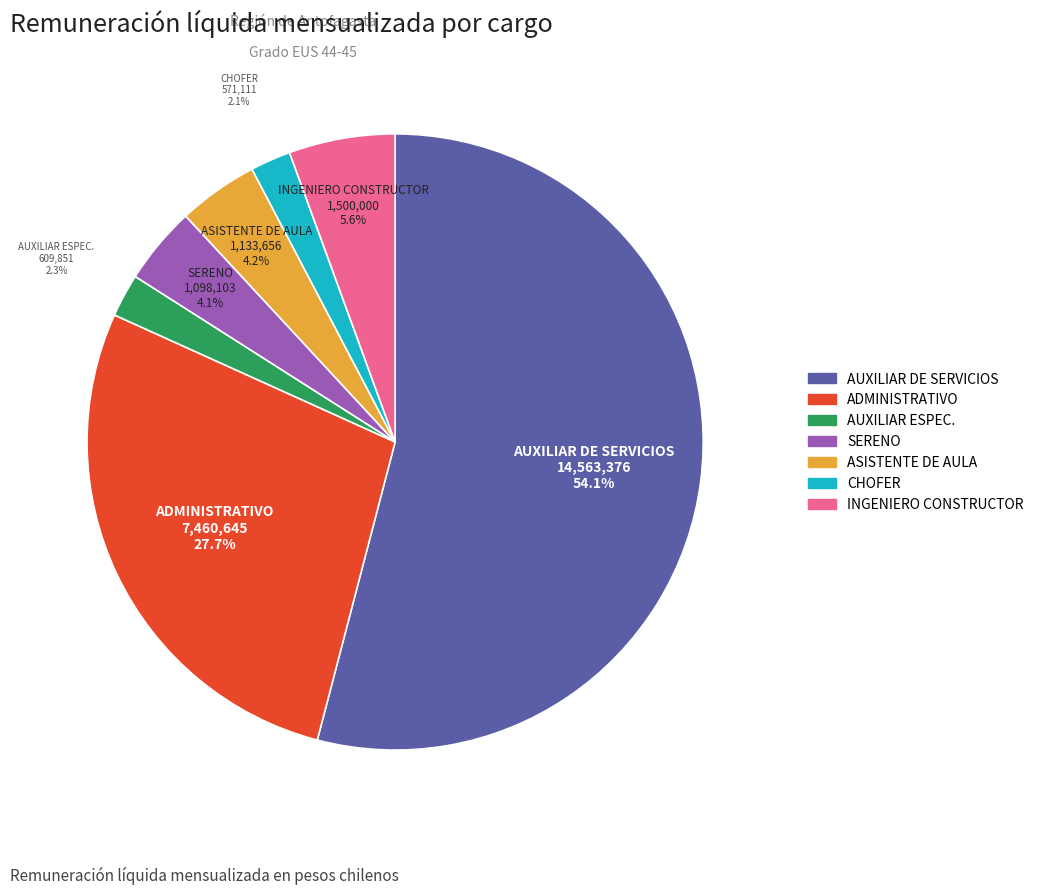

Is ASISTENTE DE AULA the majority of the pie?

No